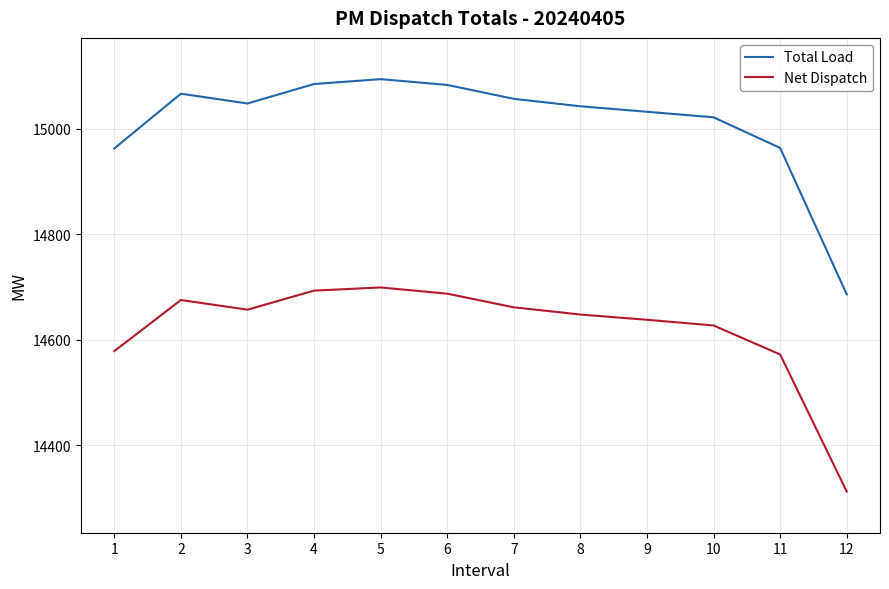

True or false: Total Load has a value of 15084.2 at 4.

True